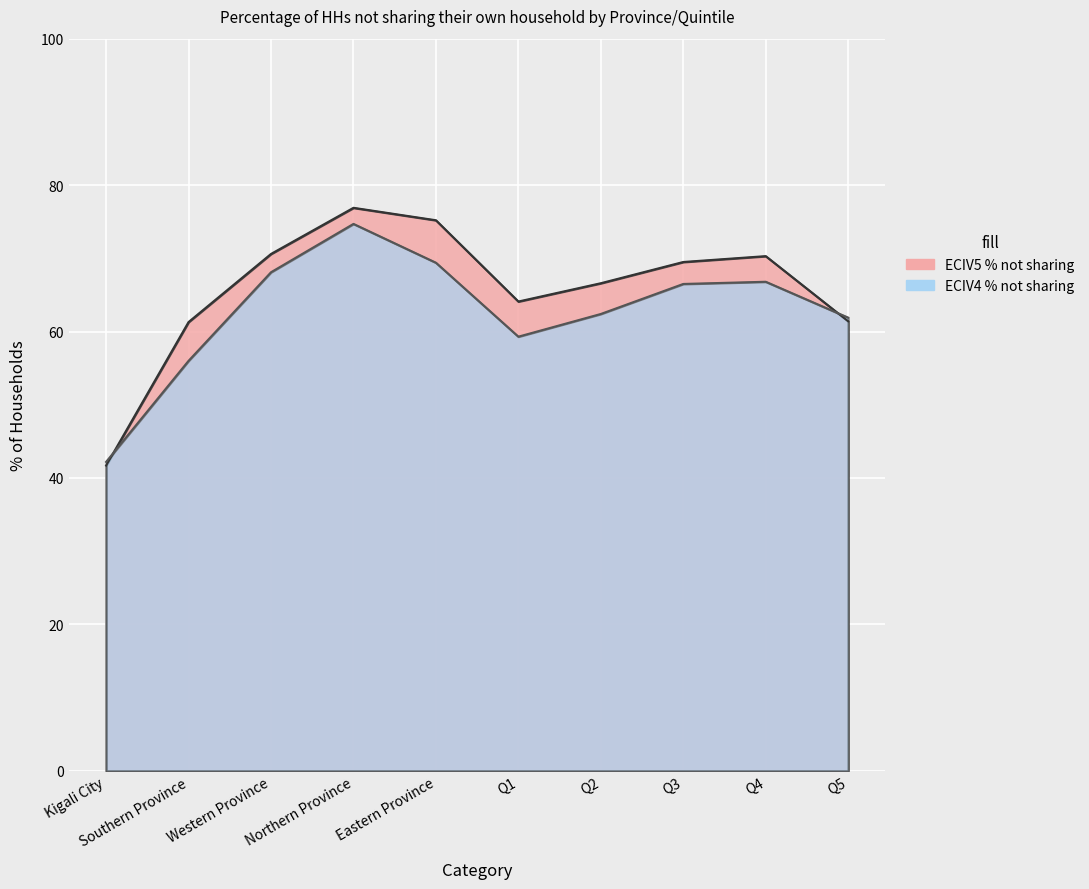

What is the minimum value shown in the chart?

41.7